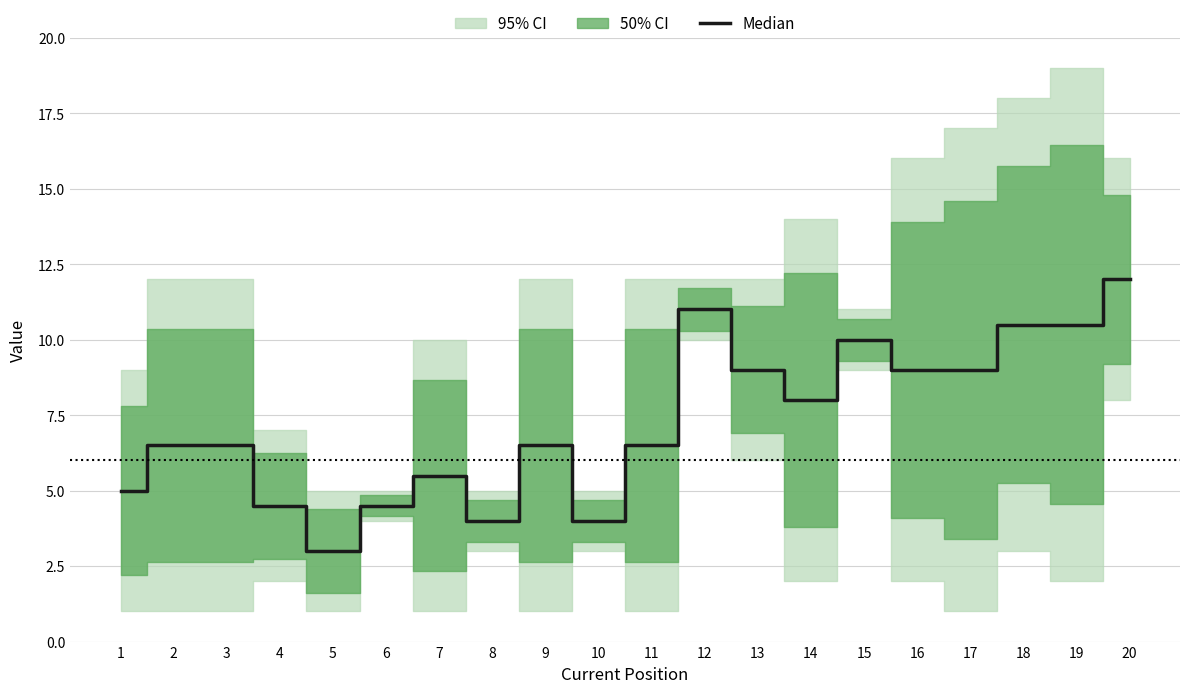

Does the chart have visible grid lines?

Yes